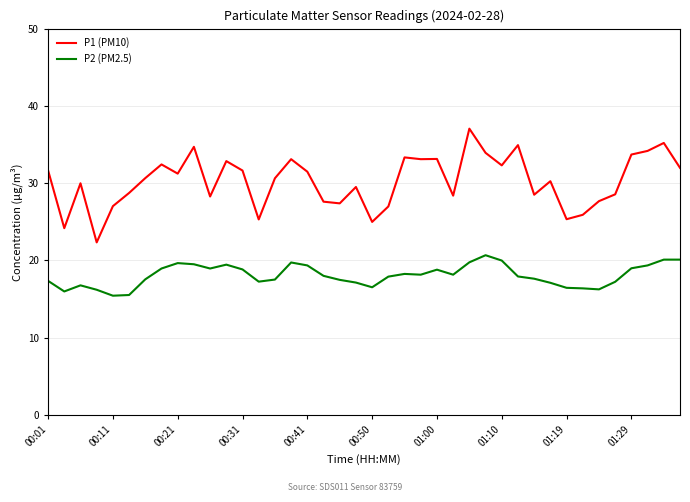

Which series has the largest range (max minus min)?

P1 (PM10)